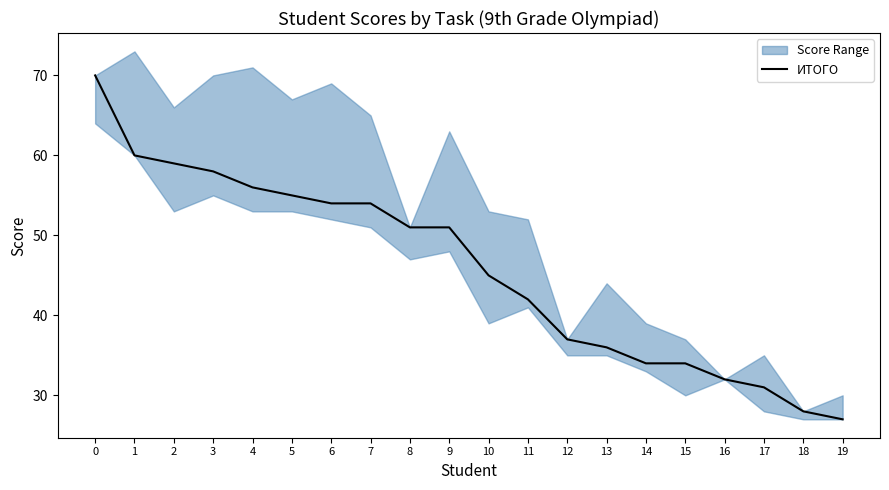

The value at 14 is 34. True or false?

True